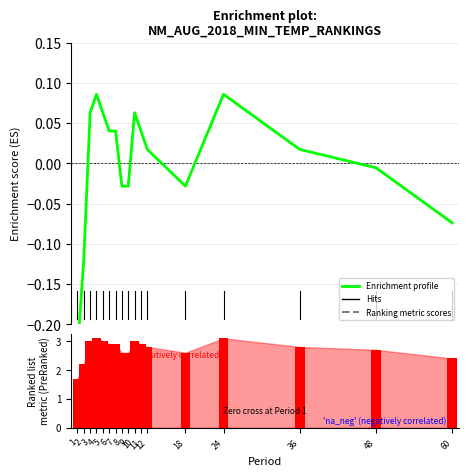

Reading left to right, transcribe all the data shown in this chart.

Enrichment profile: -0.2	-0.1	0.1	0.1	0.1	0.0	0.0	-0.0	-0.0	0.1	0.0	0.0	-0.0	0.1	0.0	-0.0	-0.1
Ranked list metric (PreRanked): 1.7	2.2	3.0	3.1	3.0	2.9	2.9	2.6	2.6	3.0	2.9	2.8	2.6	3.1	2.8	2.7	2.4